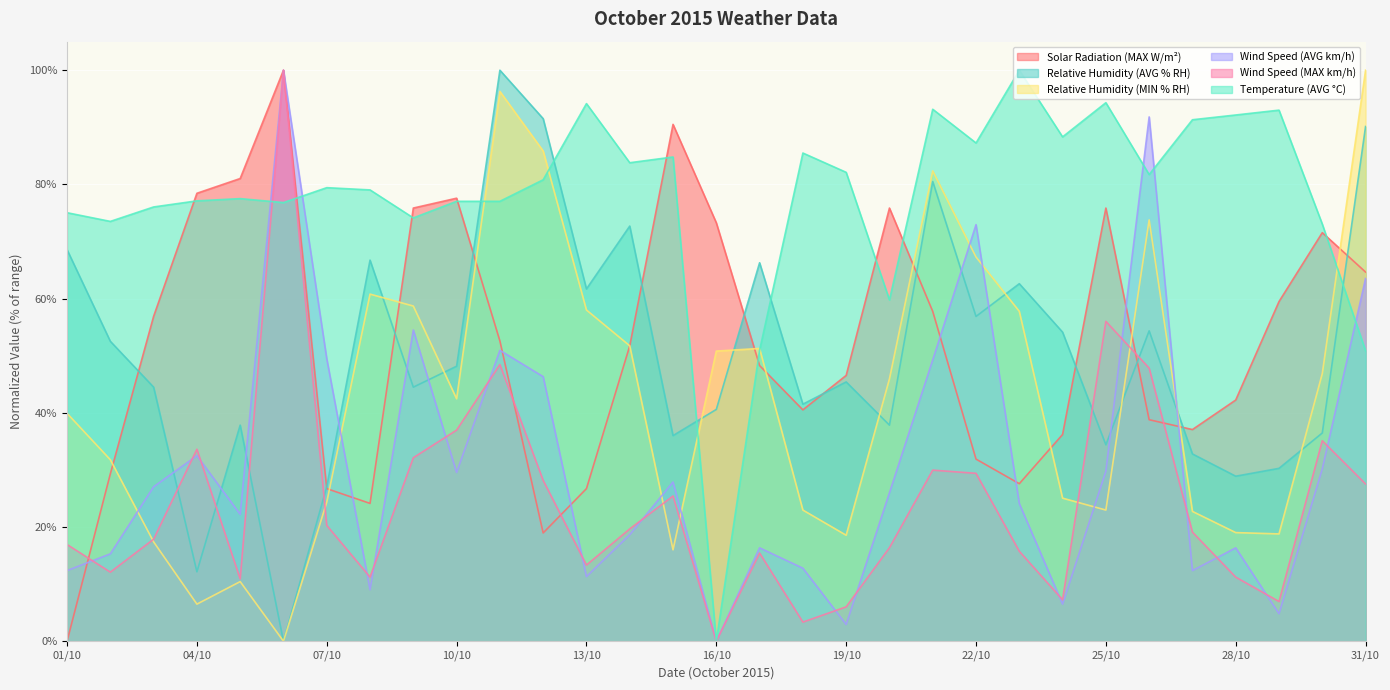

True or false: Wind Speed (MAX km/h) has more than 2 points higher than both neighbors.

True